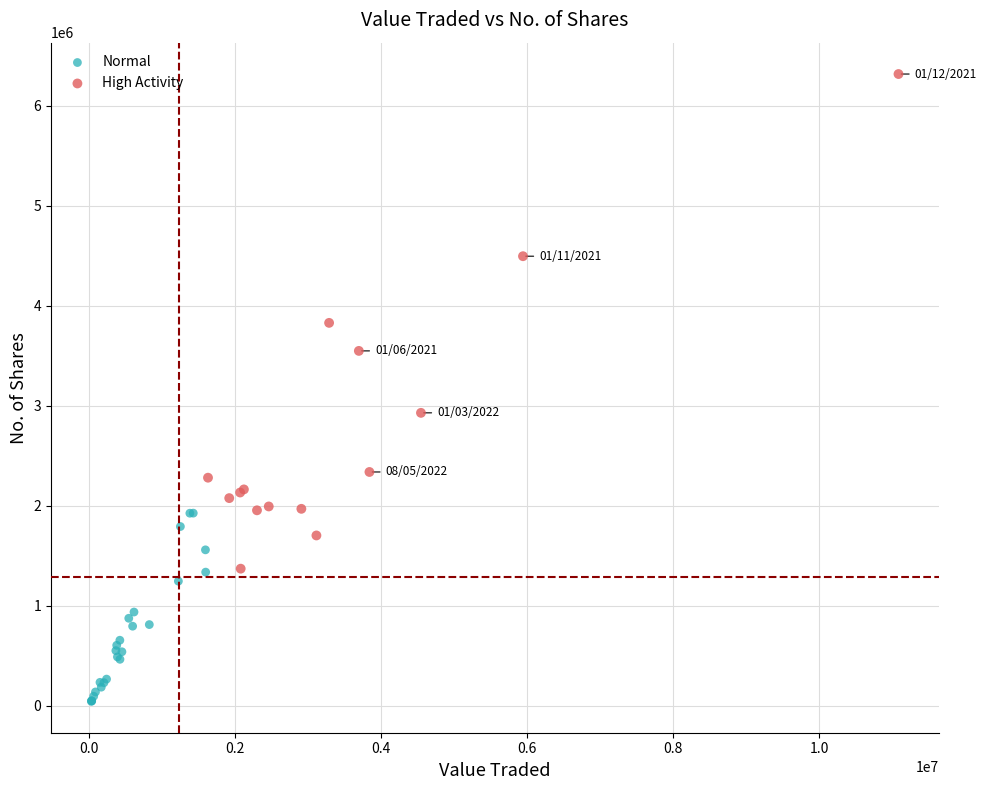

What are all the series names shown in the legend?

Normal, High Activity